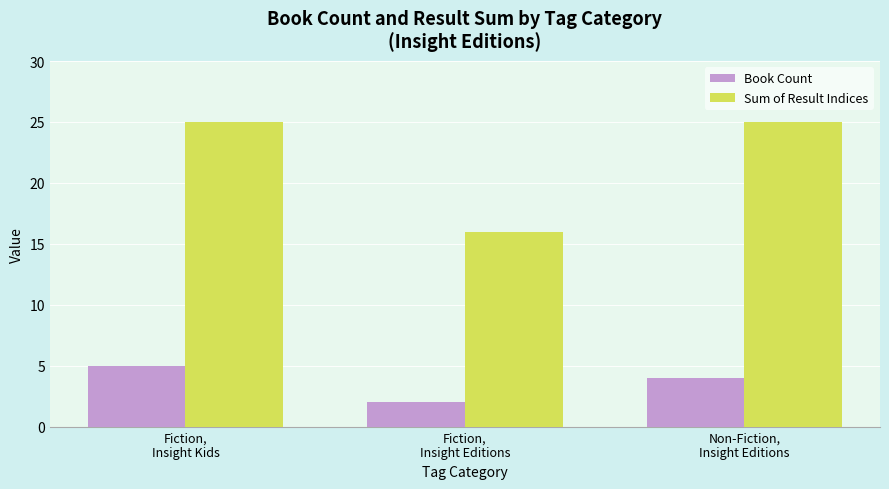

How many bars are there in each group?

2